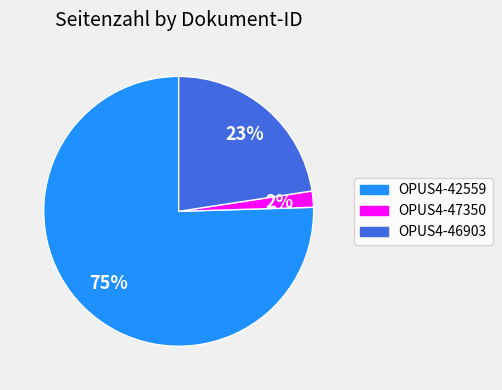

True or false: OPUS4-42559 accounts for 88% of the total.

False